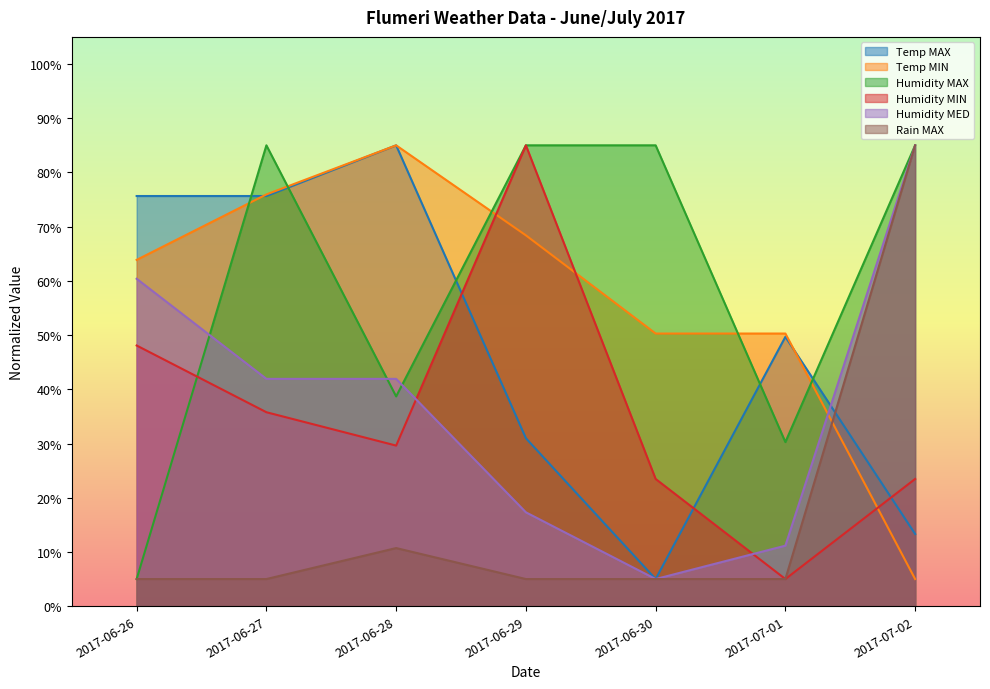

At which category does Humidity MAX reach its first local valley?

2017-06-28